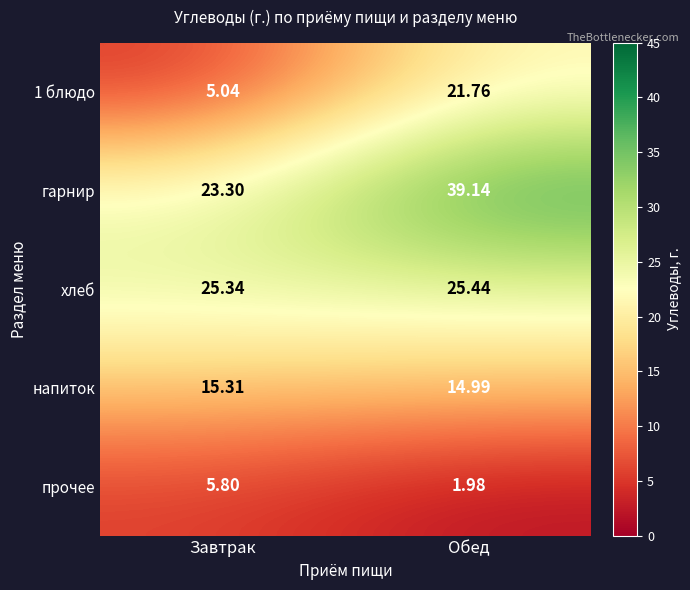

How many categories are shown in the chart?

2